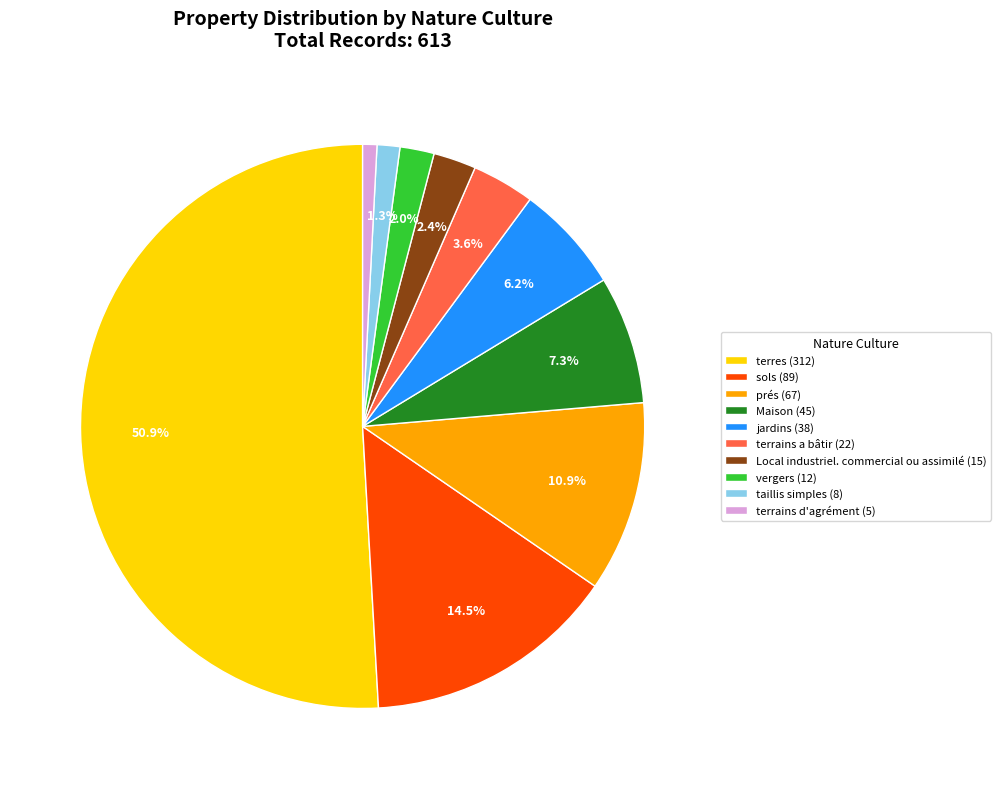

What percentage is NOT represented by prés?

89.1%